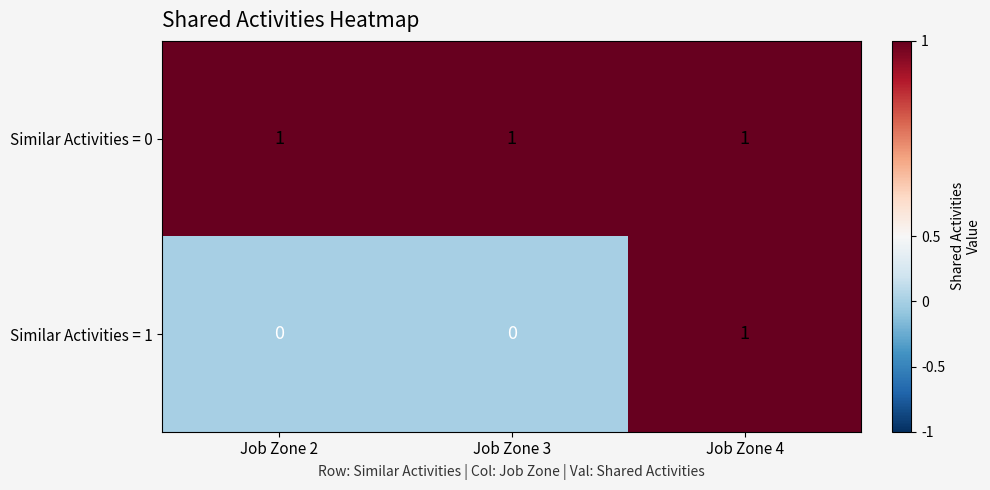

How many data points does each series have?

3